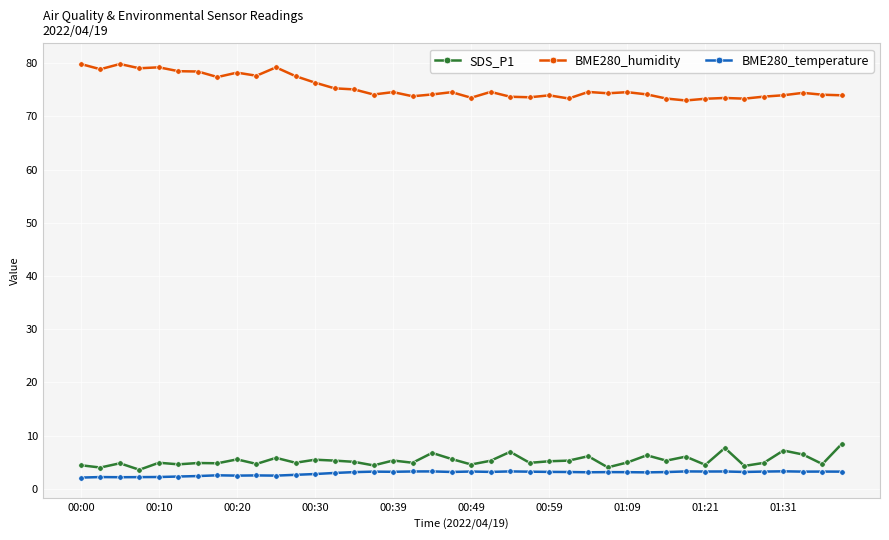

What is the greatest value displayed?

79.8